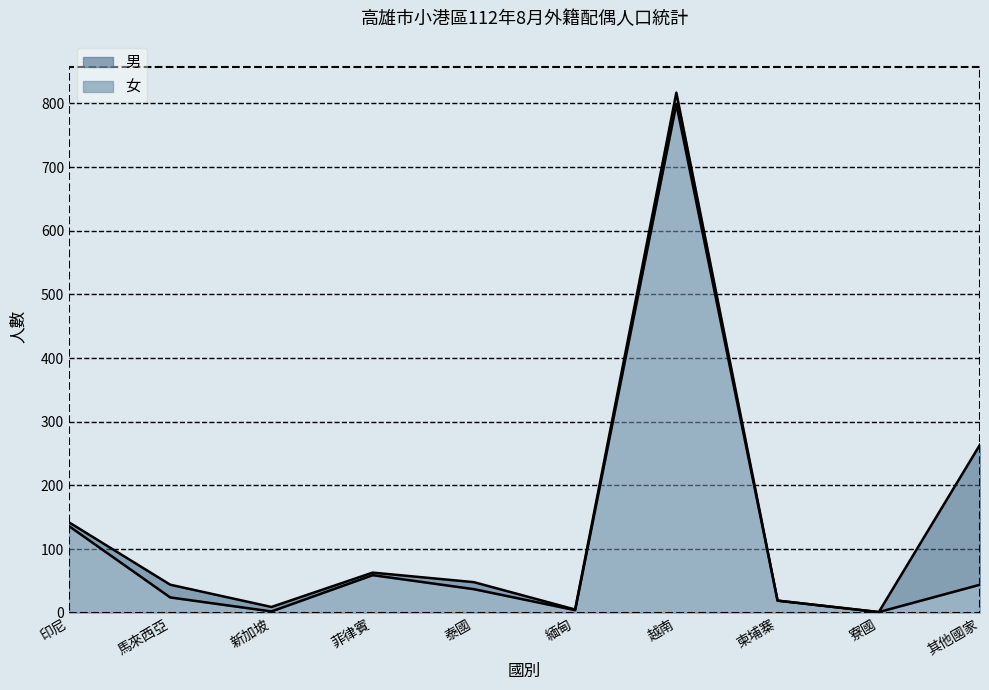

What is the maximum value for 女?

799